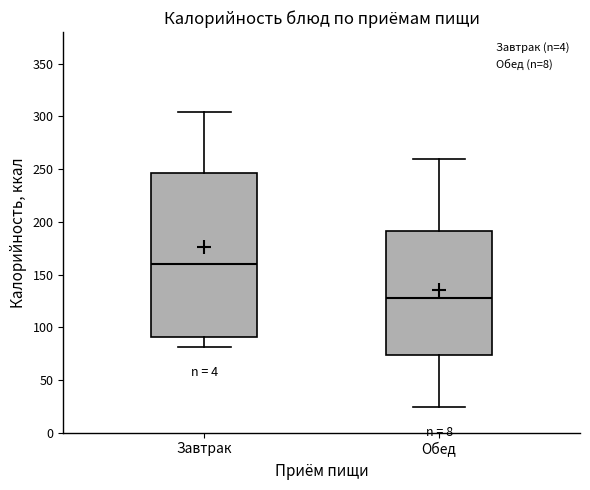

Where does the lower whisker of the box for Обед end on the y-axis? The values are not printed on the chart, so give them approximately, as read against the axis.

25